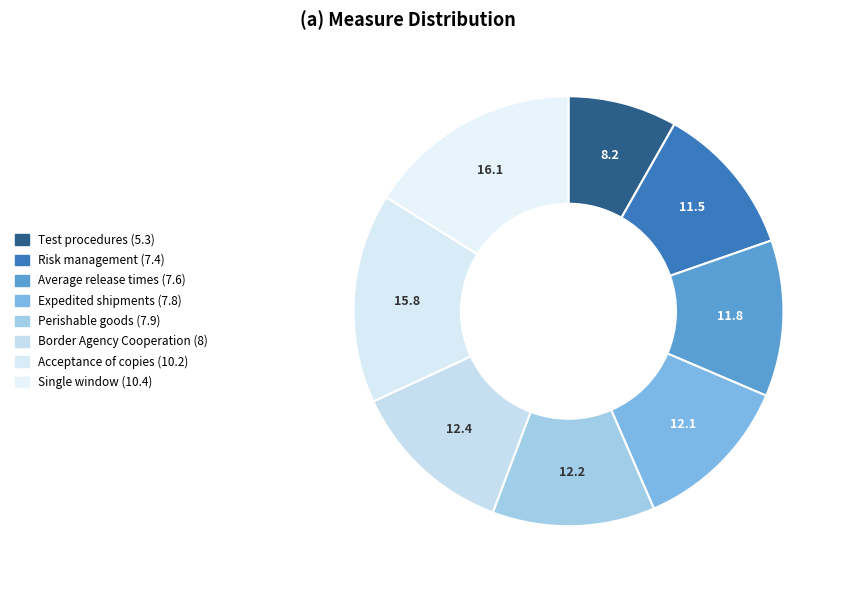

How many slices are in this pie chart?

8